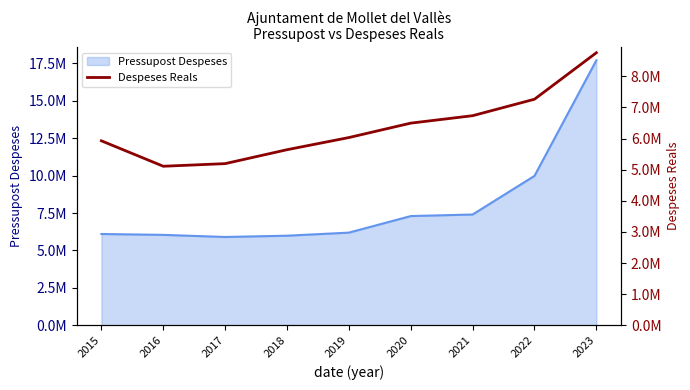

The value at 2016 is 3138203.1. True or false?

False